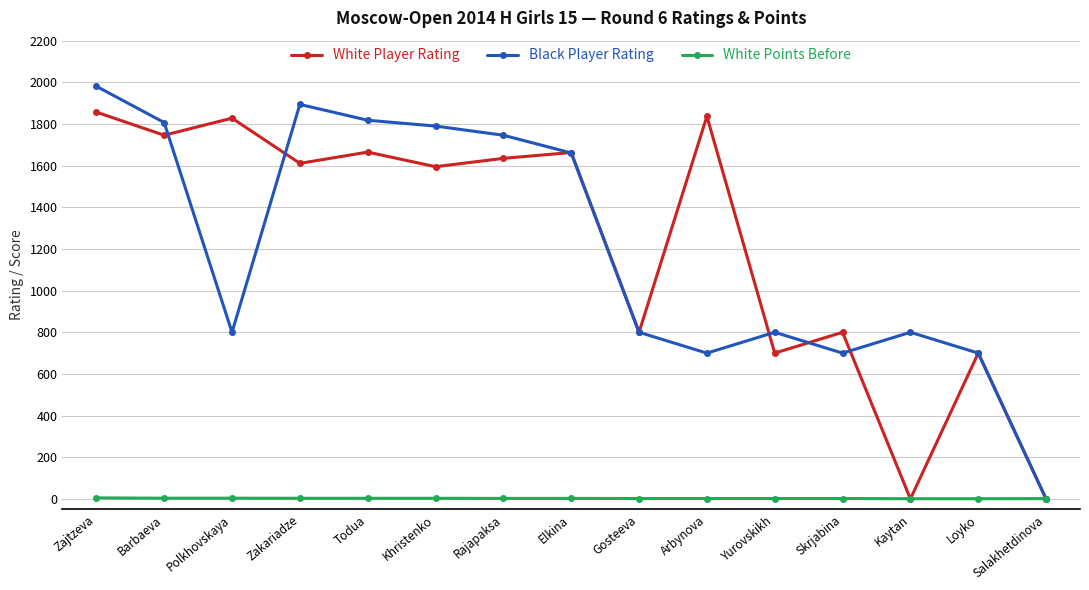

What is the approximate value of White Player Rating at Rajapaksa?

1635.0